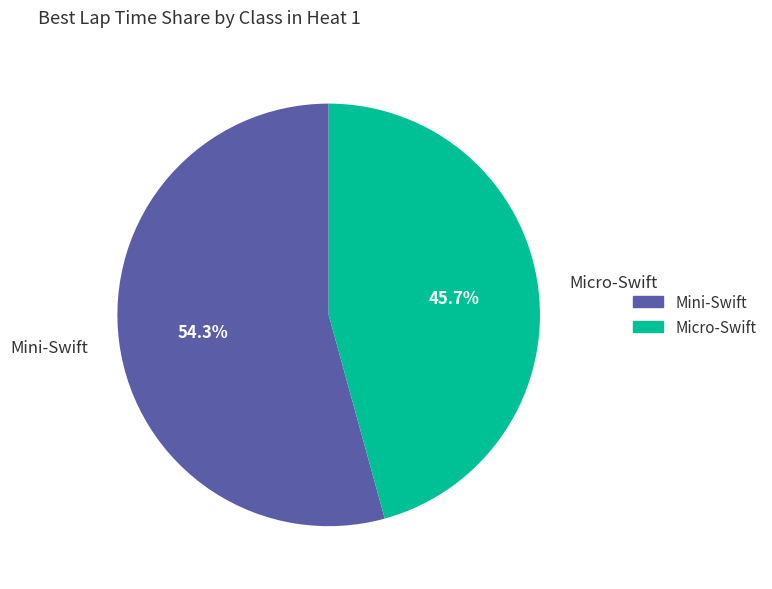

Is there a majority slice in this chart?

Yes